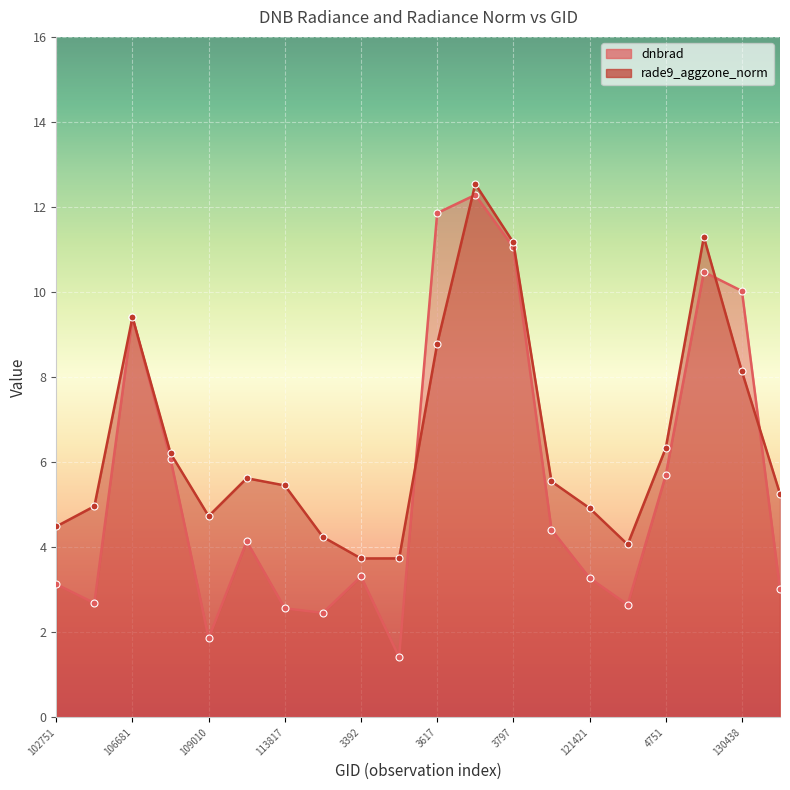

What position from the right is 106681?

18